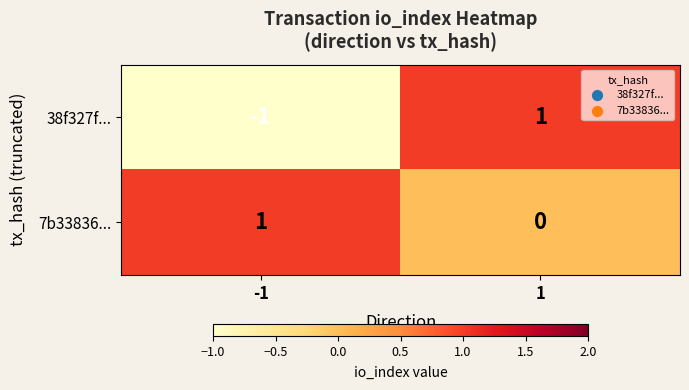

What is the spread (max minus min) of values at -1?

2